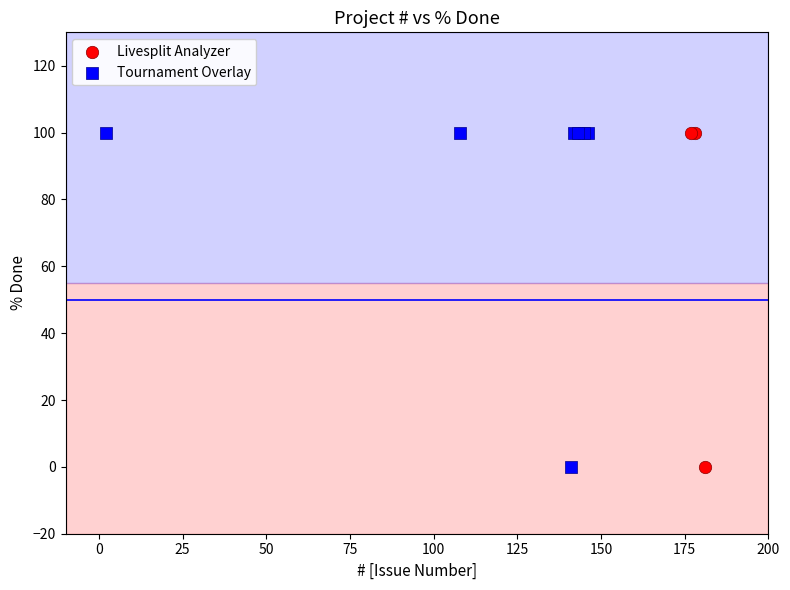

What are all the series names shown in the legend?

Livesplit Analyzer, Tournament Overlay